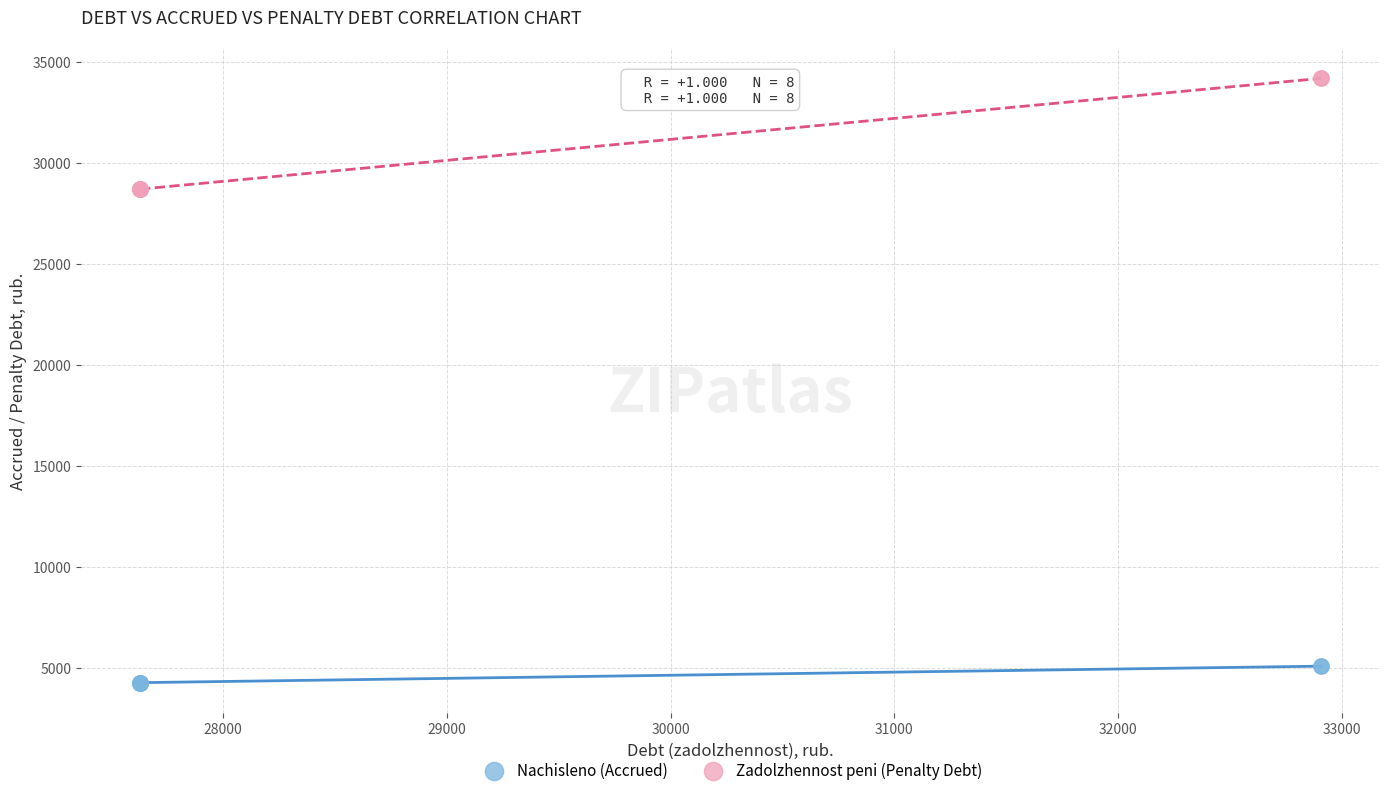

What are all the series names shown in the legend?

Nachisleno (Accrued), Zadolzhennost peni (Penalty Debt)